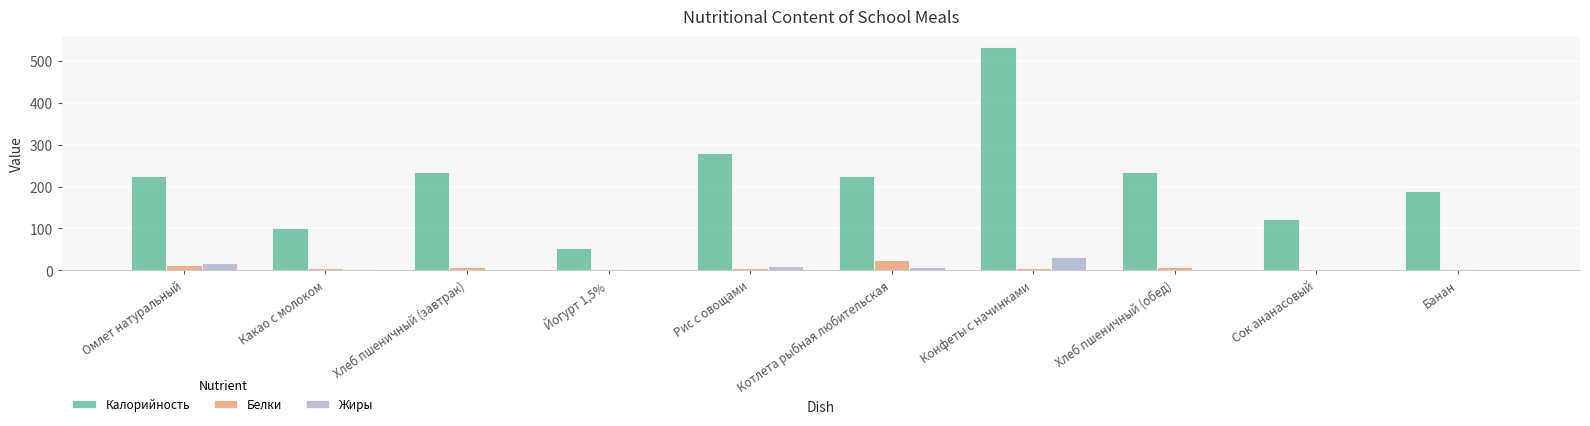

At which category is the sum across all series the highest?

Конфеты с начинками